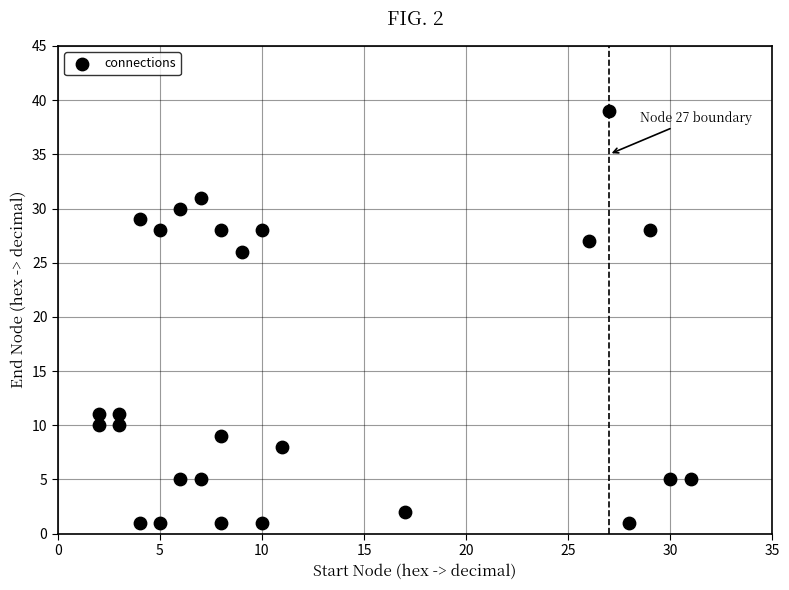

What is the range of X values (max minus min)?

29